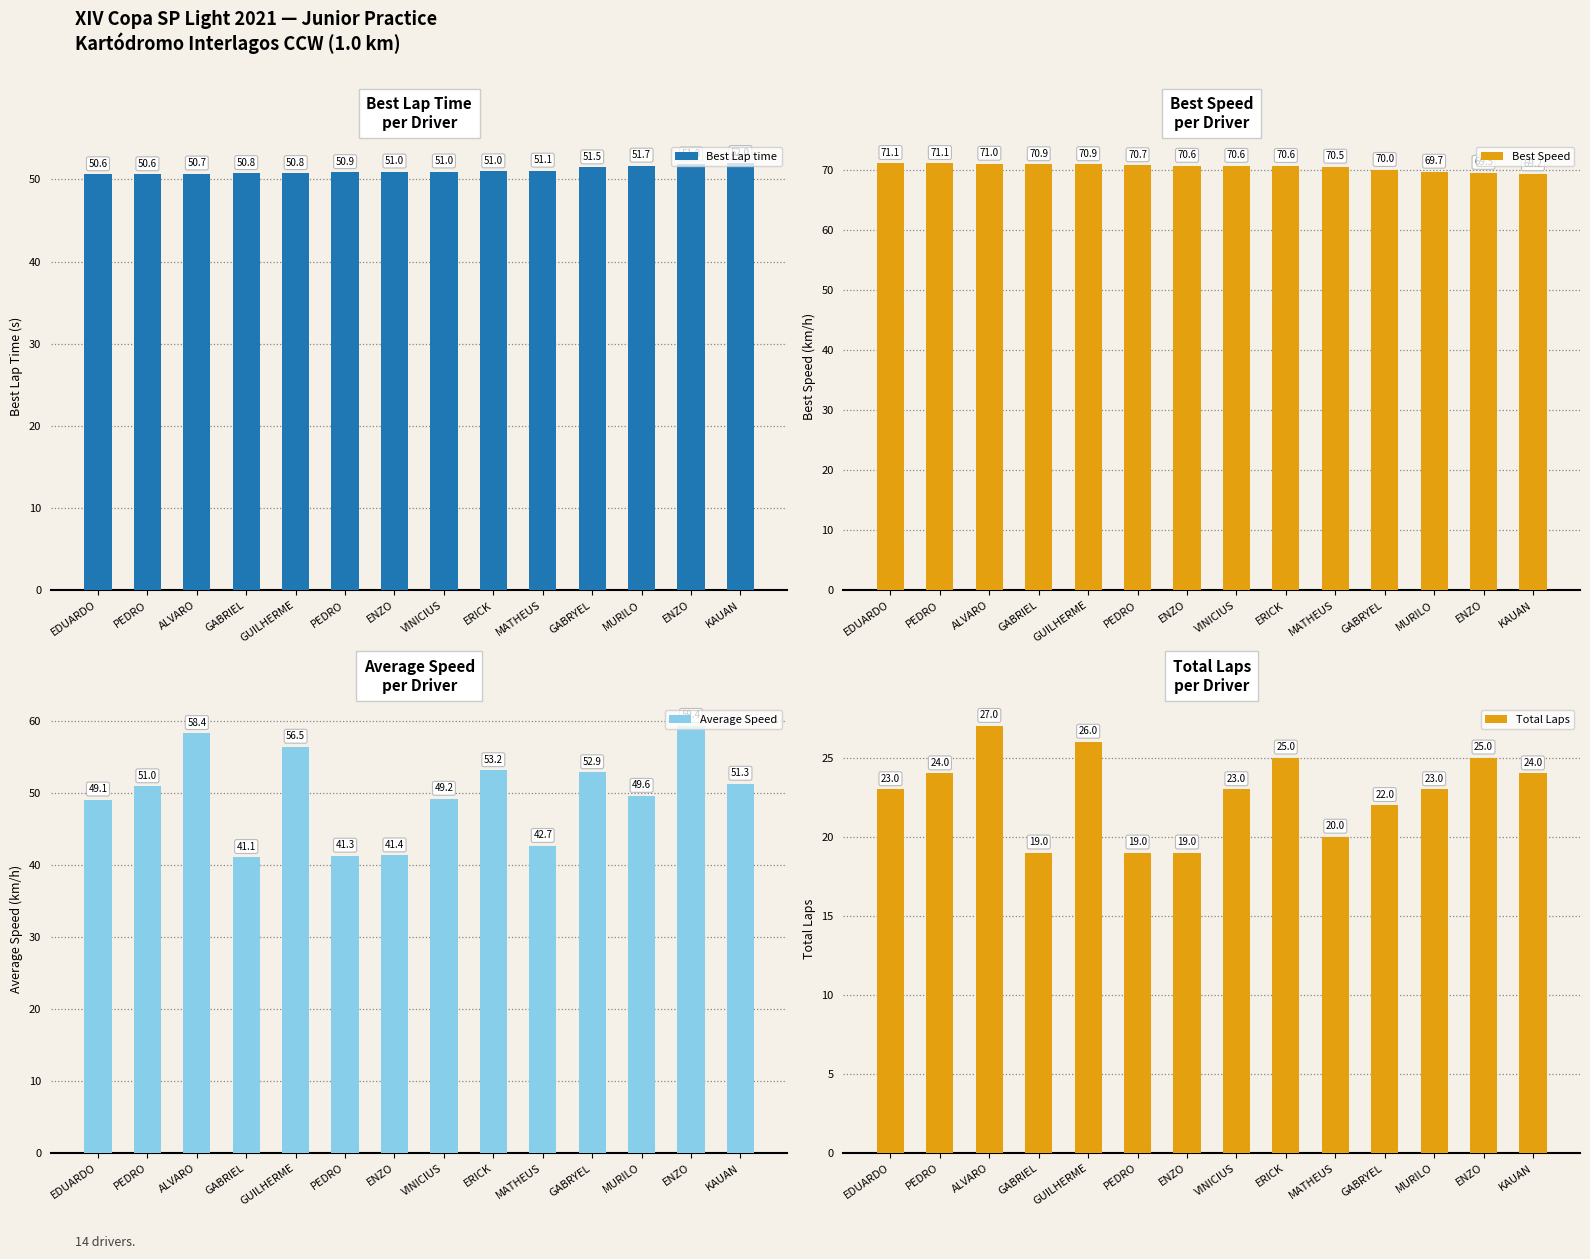

What is the label of the 7th bar from the left?

ENZO